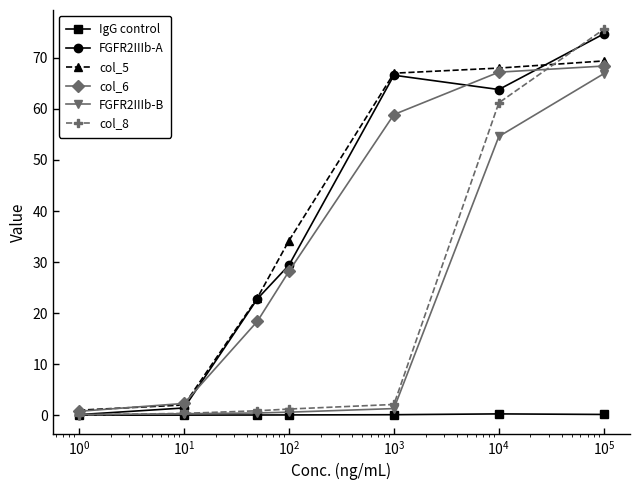

True or false: col_5 and FGFR2IIIb-B intersect in this chart.

False